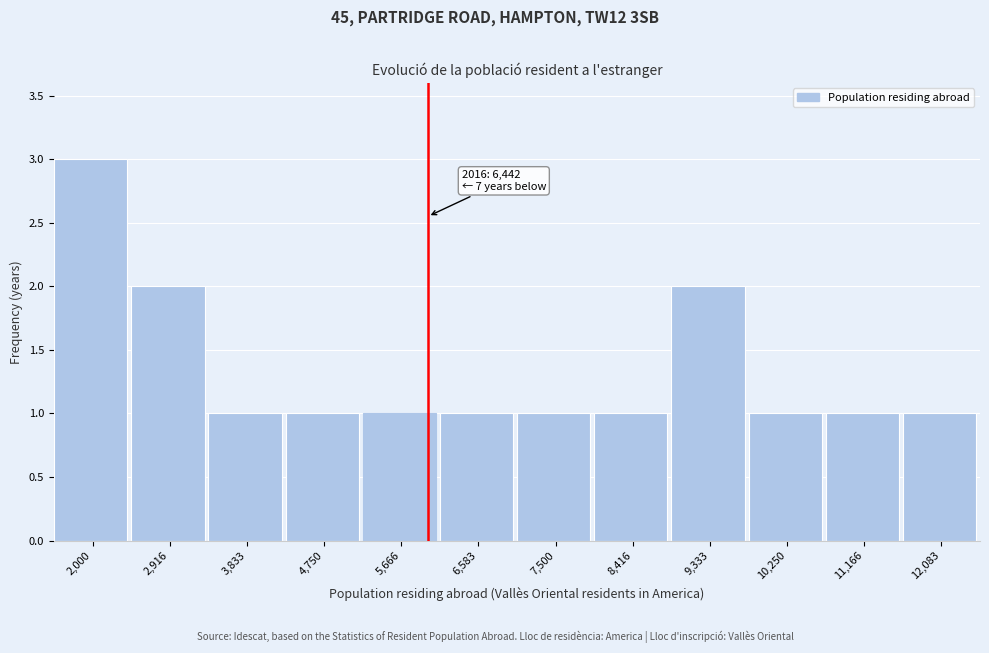

Reading left to right, list all the values displayed in this chart.

2,000=3	2,916=2	3,833=1	4,750=1	5,666=1	6,583=1	7,500=1	8,416=1	9,333=2	10,250=1	11,166=1	12,083=1